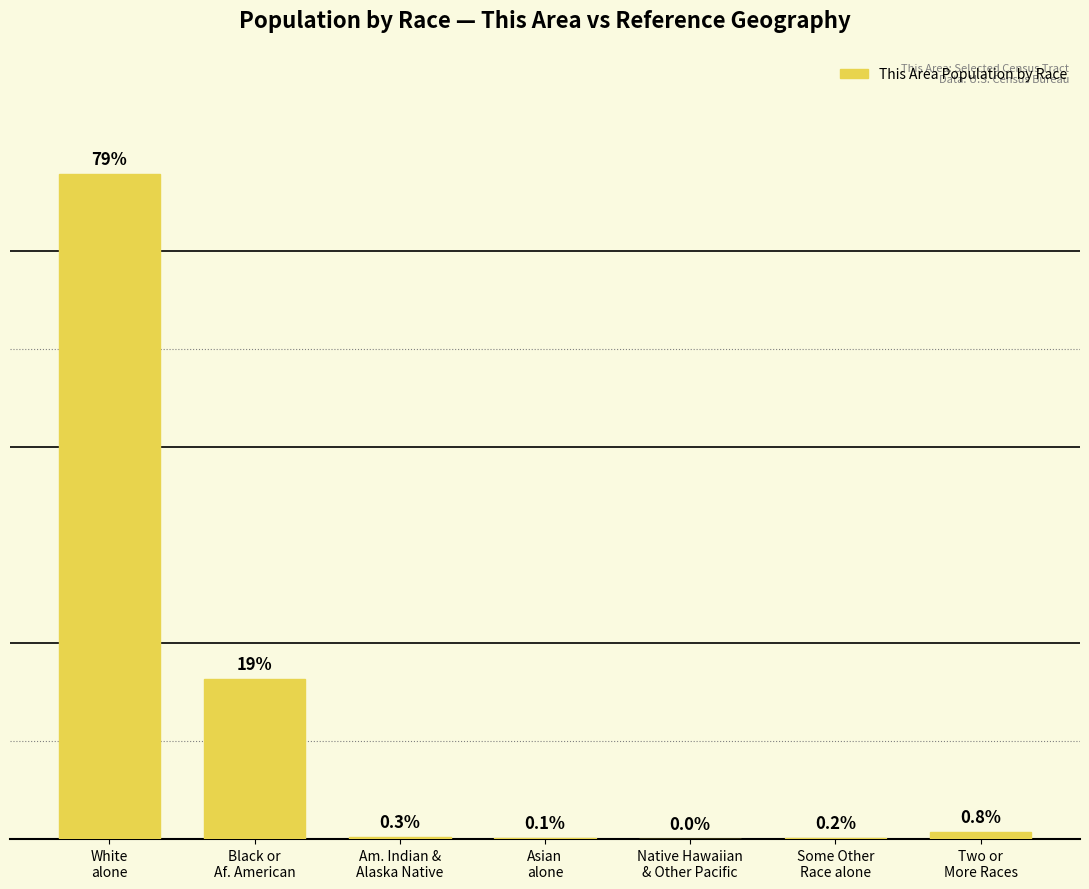

Are the bars horizontal?

No